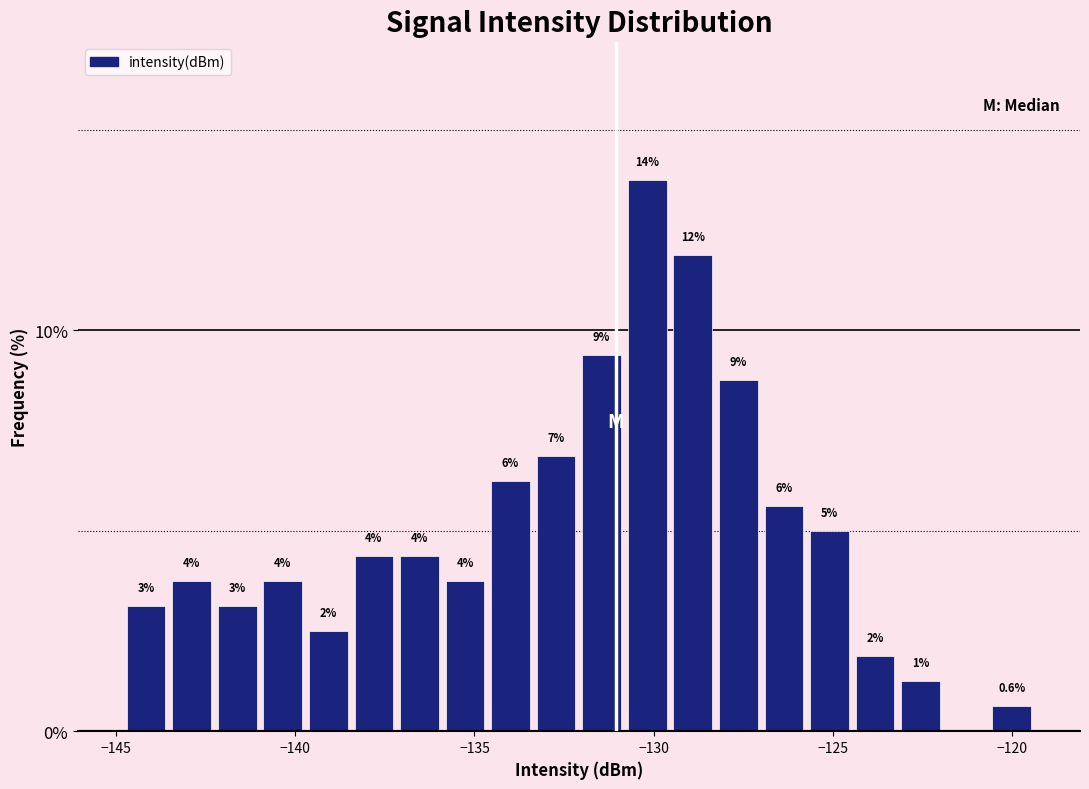

Read against the x-axis, roughly where is the centre of the tallest bar?

-130.0